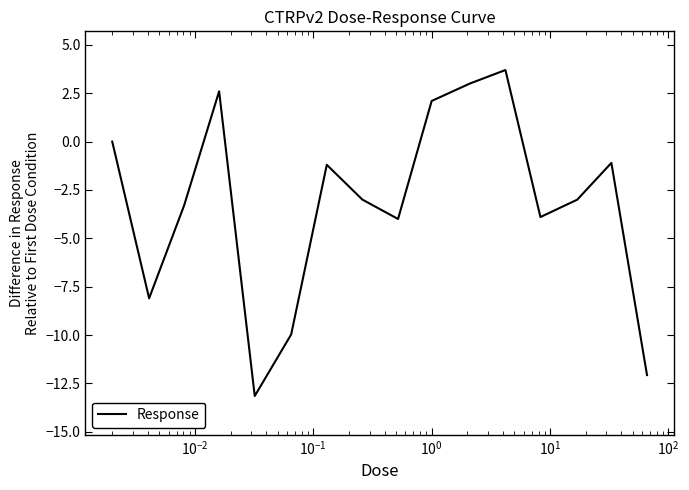

What is the greatest value displayed?

3.7